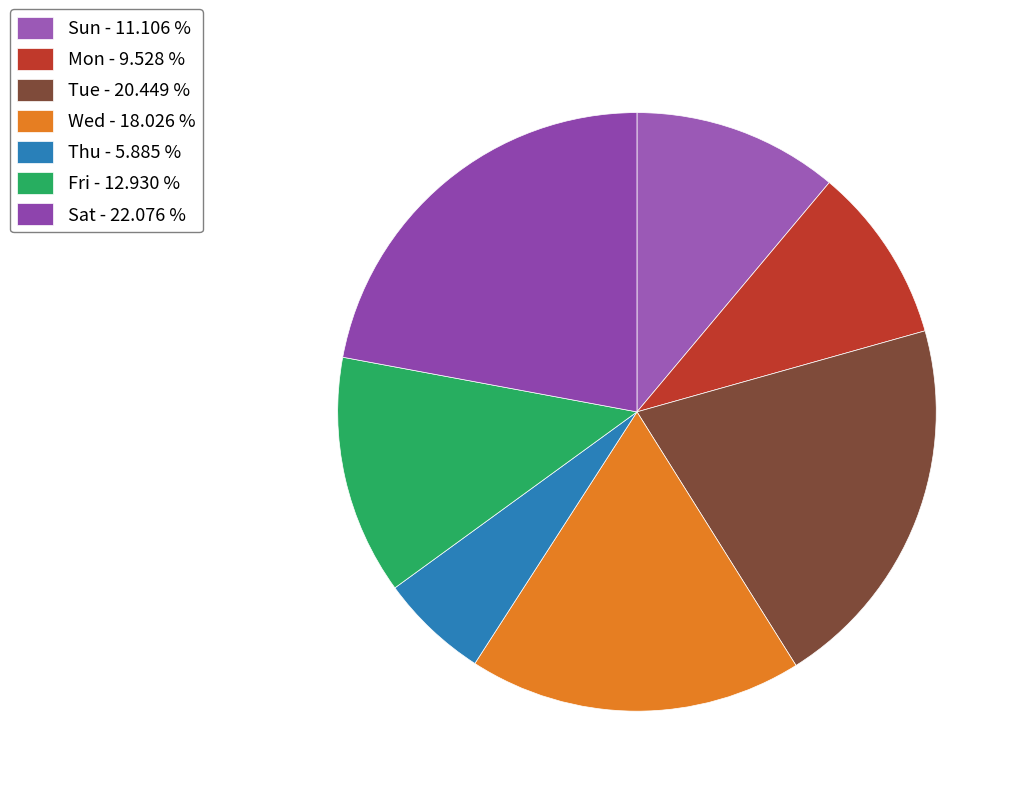

Count the number of slices in the pie.

7